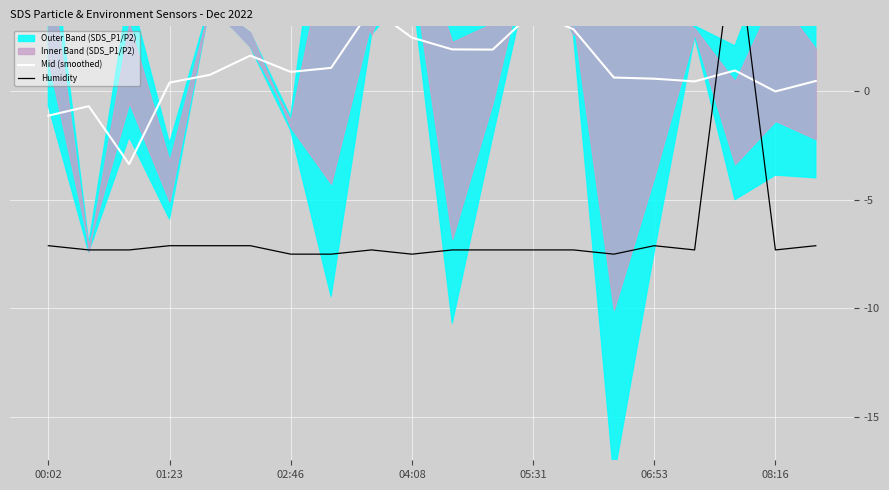

How many intersections are there between Humidity and Mid (smoothed)?

2